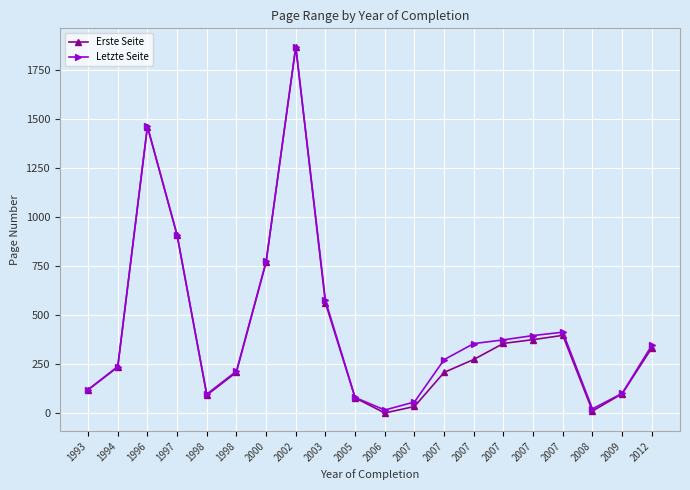

Read the Letzte Seite value at 2007.

396